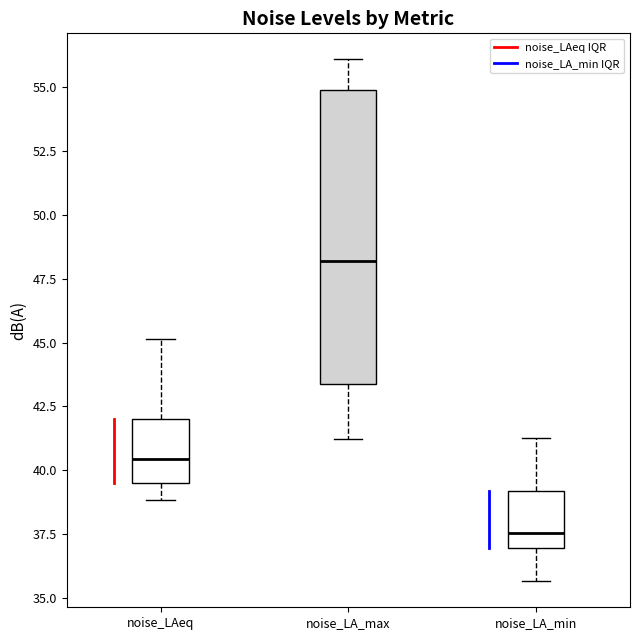

Reading left to right, transcribe this box plot: for each box, give where its median line is, the range the box spans, and where its two whiskers end, as read against the y-axis. The values are not printed on the chart, so give them approximately, as read against the axis.

noise_LAeq: median 40.5, box 39.5 to 42.0, whiskers 39.0 to 45.0
noise_LA_max: median 48.0, box 43.5 to 55.0, whiskers 41.0 to 56.0
noise_LA_min: median 37.5, box 37.0 to 39.0, whiskers 35.5 to 41.0